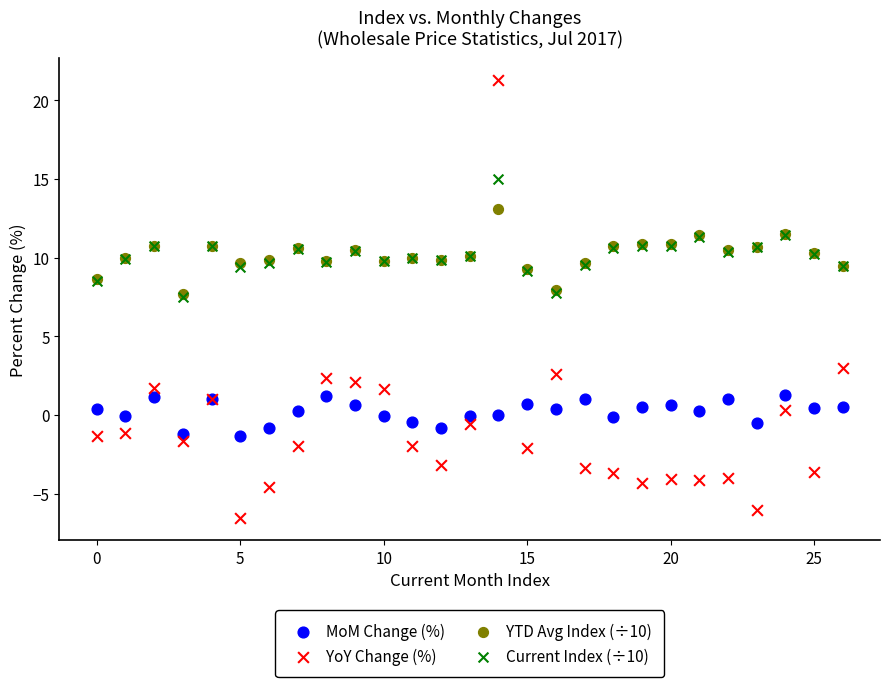

Which series reaches the minimum Y coordinate?

YoY Change (%)